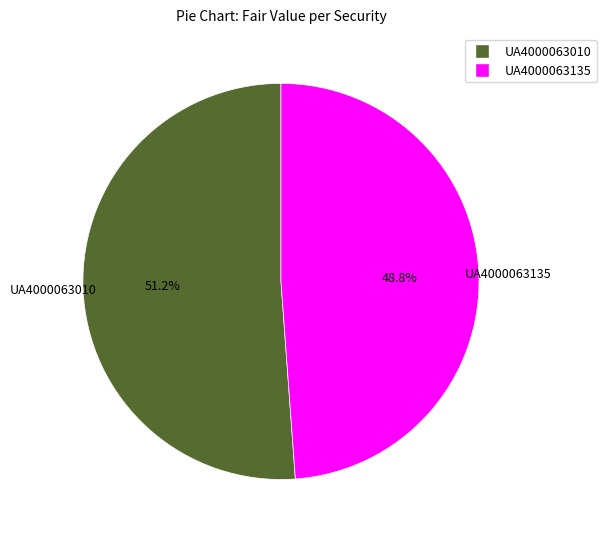

To the nearest percent, what is the average slice percentage?

50%